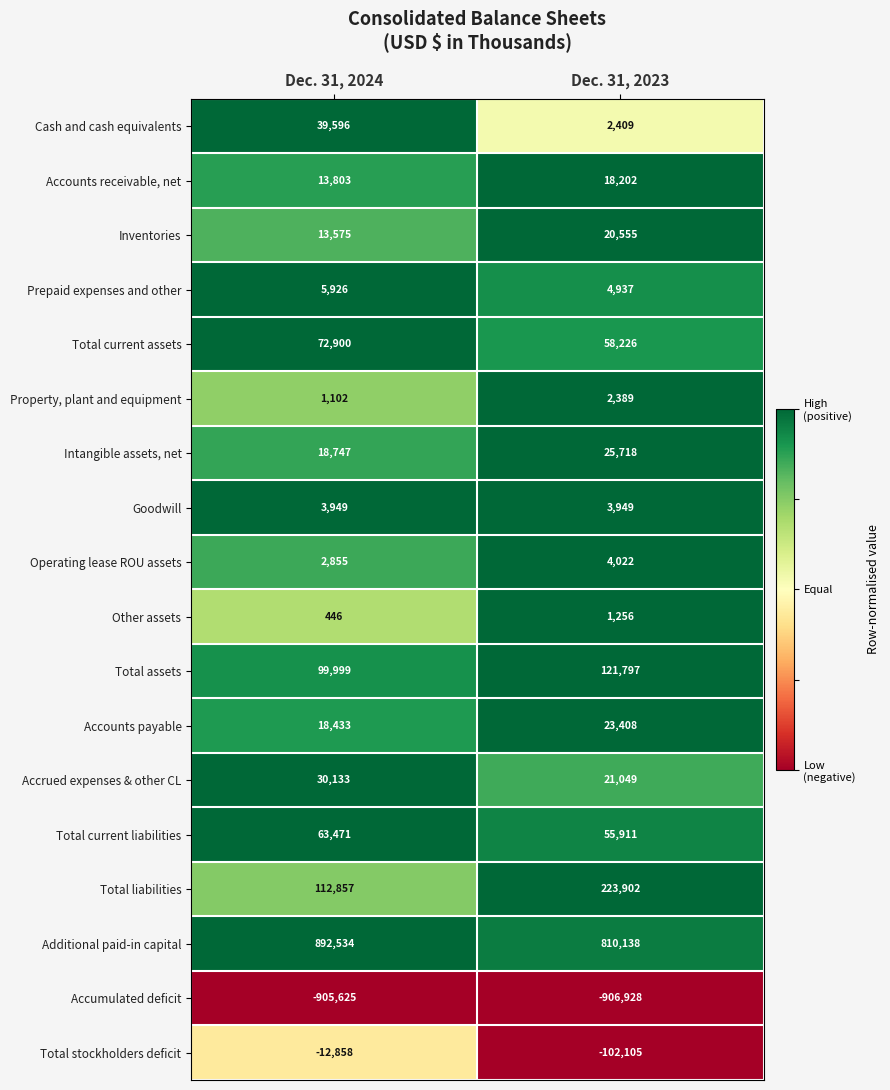

What is the total value across all series at Dec. 31, 2024?

471843